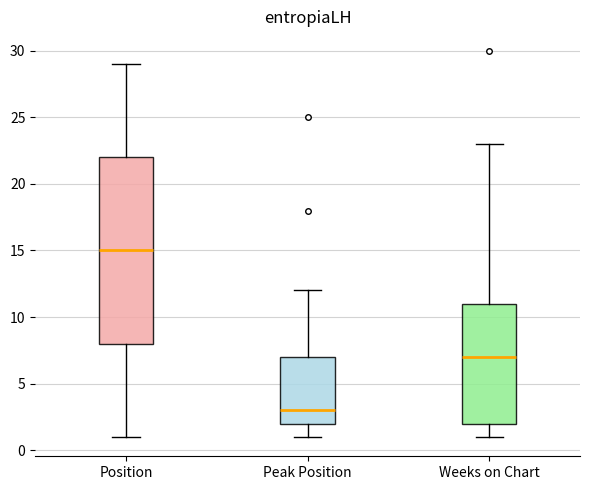

Reading left to right, transcribe this box plot: for each box, give where its median line is, the range the box spans, and where its two whiskers end, as read against the y-axis. The values are not printed on the chart, so give them approximately, as read against the axis.

Position: median 15, box 8 to 22, whiskers 1 to 29
Peak Position: median 3, box 2 to 7, whiskers 1 to 12
Weeks on Chart: median 7, box 2 to 11, whiskers 1 to 23